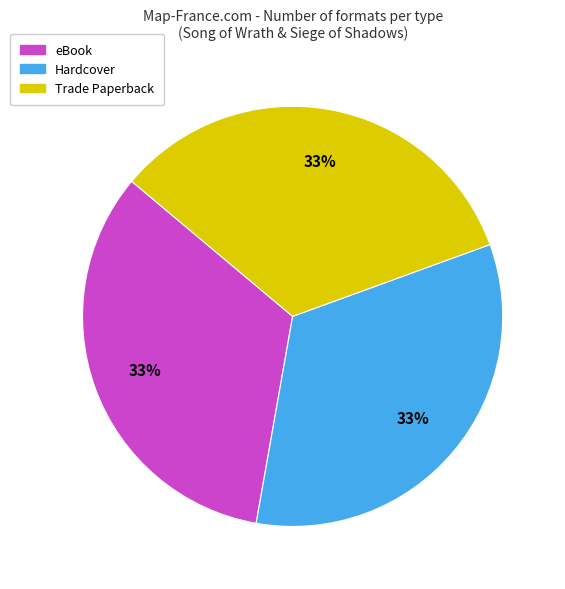

Is there any slice that represents more than half of the pie?

No